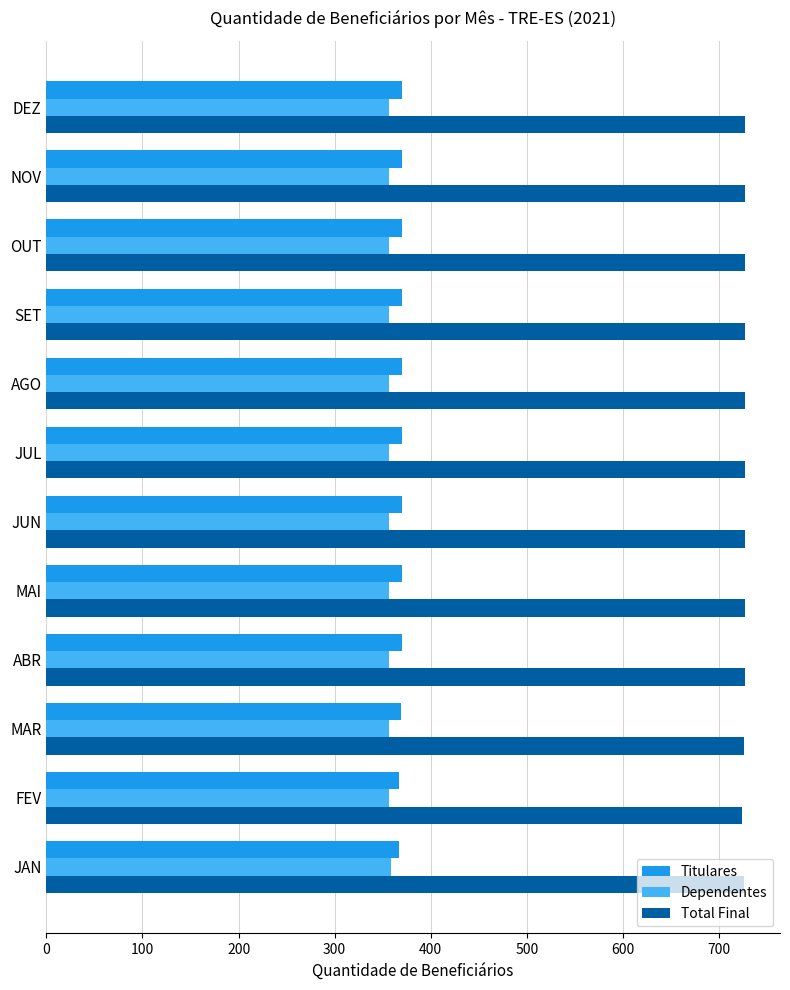

What is the sum of the Dependentes values at SET and MAR?

714